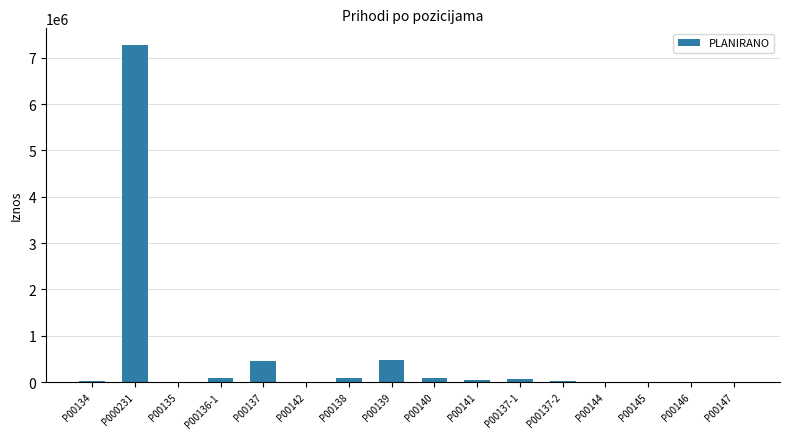

Is it true that the value at P00137 is 451300?

True